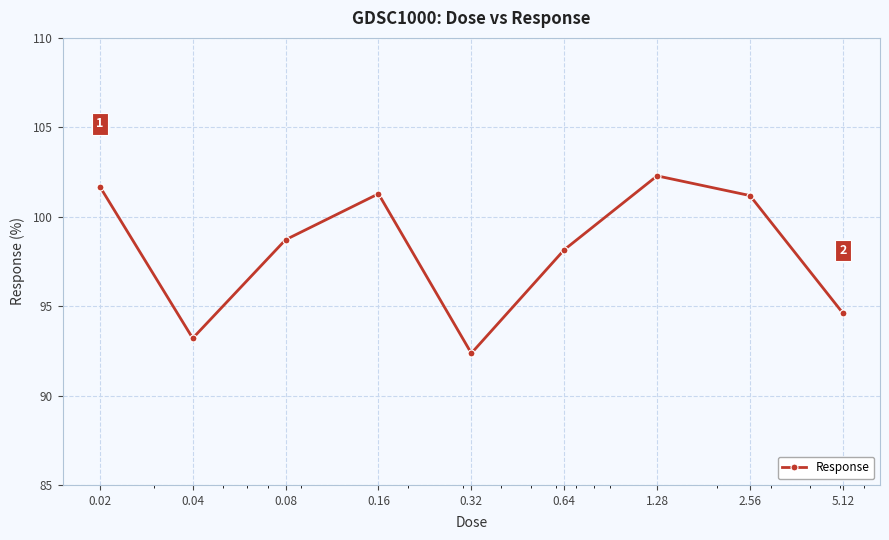

What is the minimum value shown in the chart?

92.4